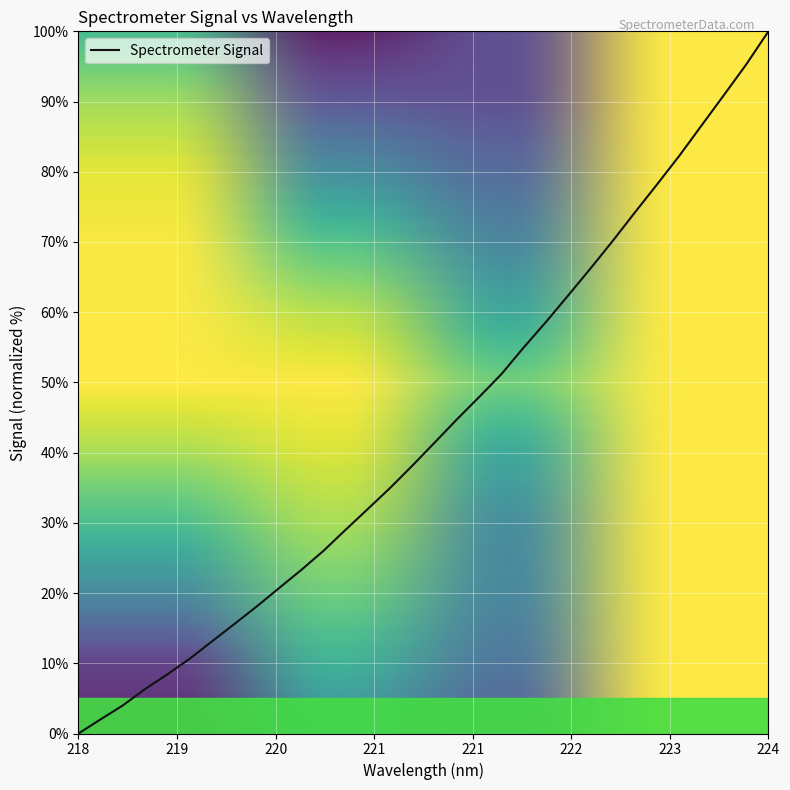

What is the greatest value displayed?

100.0